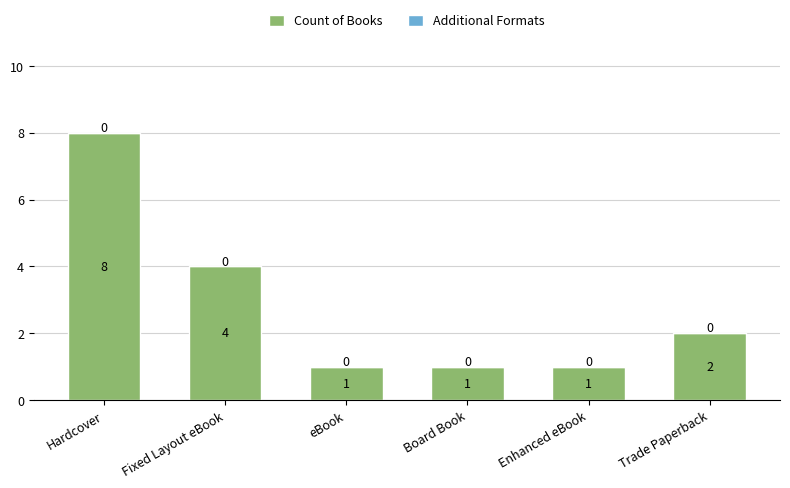

How many distinct data groups are displayed?

1